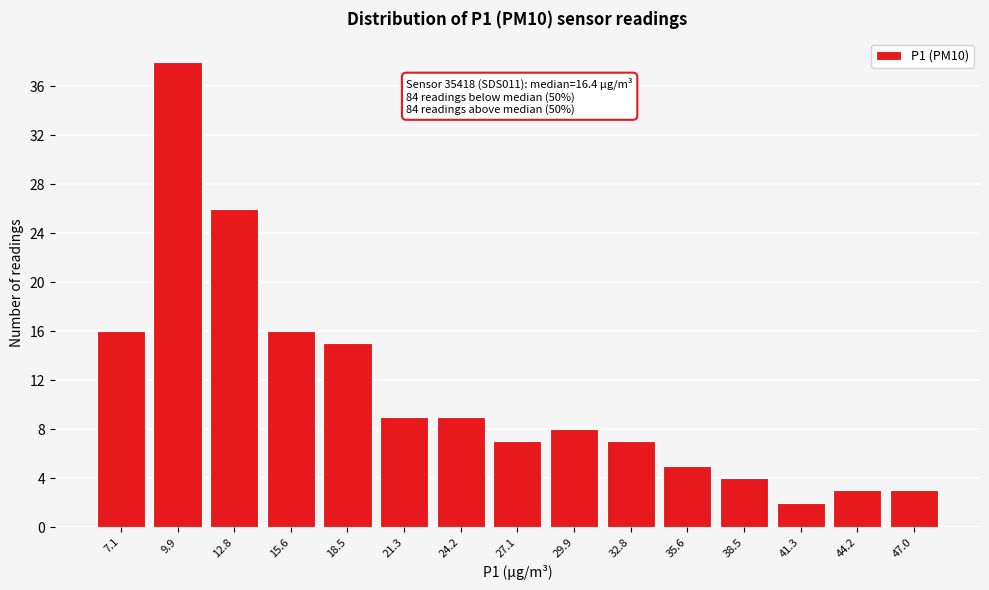

Reading left to right, list all the values displayed in this chart.

16	38	26	16	15	9	9	7	8	7	5	4	2	3	3